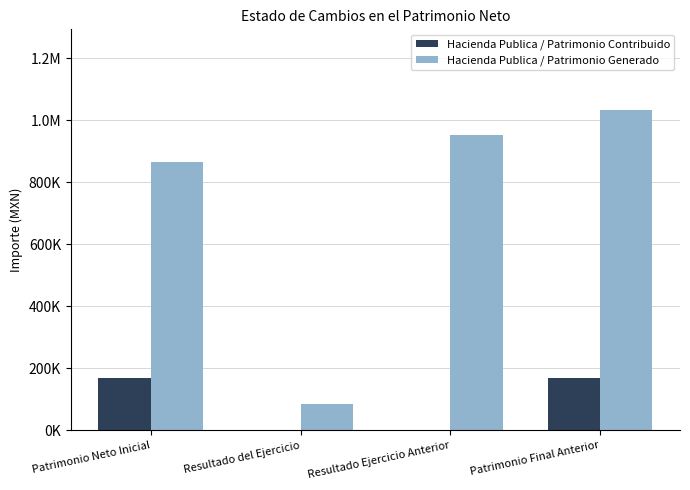

What are all the series names shown in the legend?

Hacienda Publica / Patrimonio Contribuido, Hacienda Publica / Patrimonio Generado